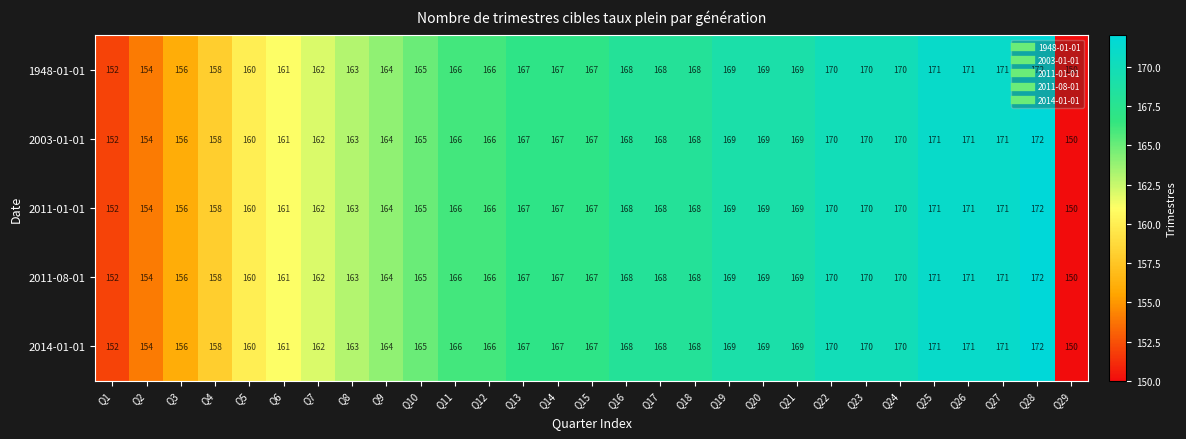

At which label is 2011-01-01 closest to 161?

Q6